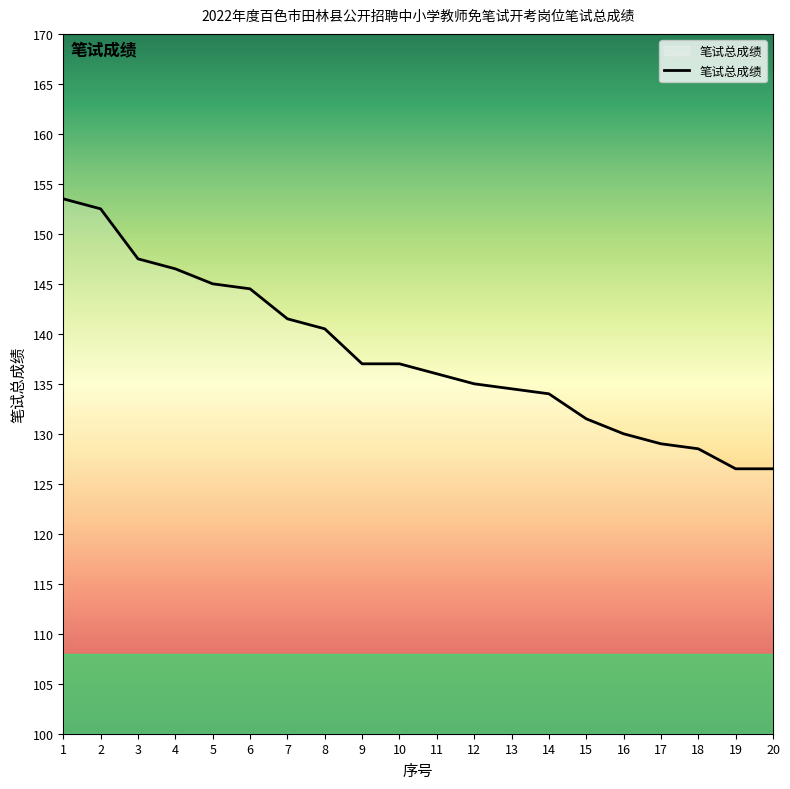

Reading left to right, list all the values displayed in this chart.

1=153.5	2=152.5	3=147.5	4=146.5	5=145.0	6=144.5	7=141.5	8=140.5	9=137.0	10=137.0	11=136.0	12=135.0	13=134.5	14=134.0	15=131.5	16=130.0	17=129.0	18=128.5	19=126.5	20=126.5